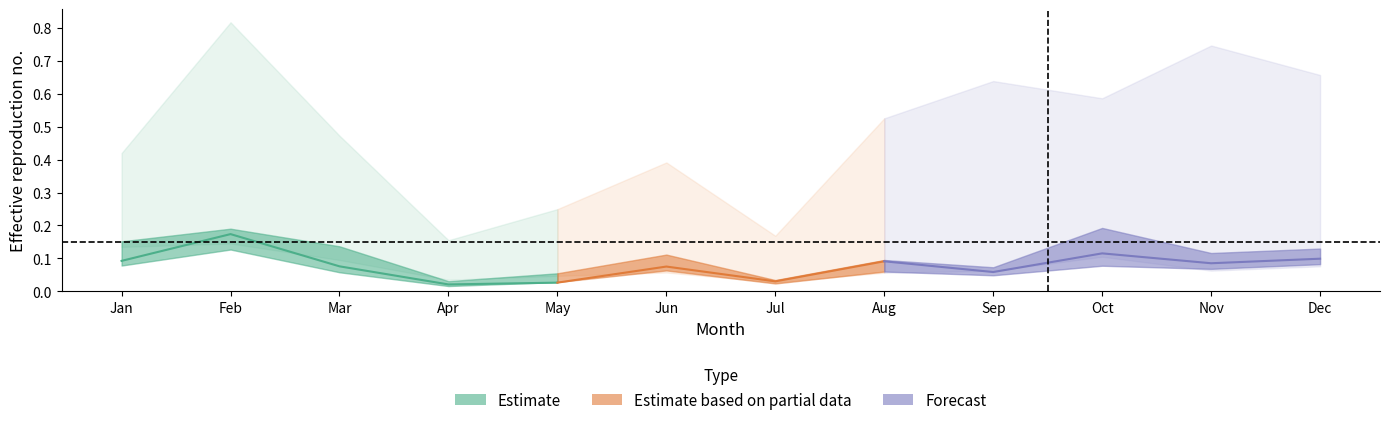

Reading left to right, transcribe all the data shown in this chart.

pct05: 0.1	0.1	0.1	0.0	0.0	0.1	0.0	0.1	0.1	0.1	0.1	0.1
pct25: 0.1	0.1	0.1	0.0	0.0	0.1	0.0	0.1	0.0	0.1	0.1	0.1
pct50: 0.1	0.2	0.1	0.0	0.0	0.1	0.0	0.1	0.1	0.1	0.1	0.1
pct75: 0.2	0.2	0.1	0.0	0.1	0.1	0.0	0.1	0.1	0.2	0.1	0.1
pct95: 0.4	0.8	0.5	0.2	0.2	0.4	0.2	0.5	0.6	0.6	0.7	0.7